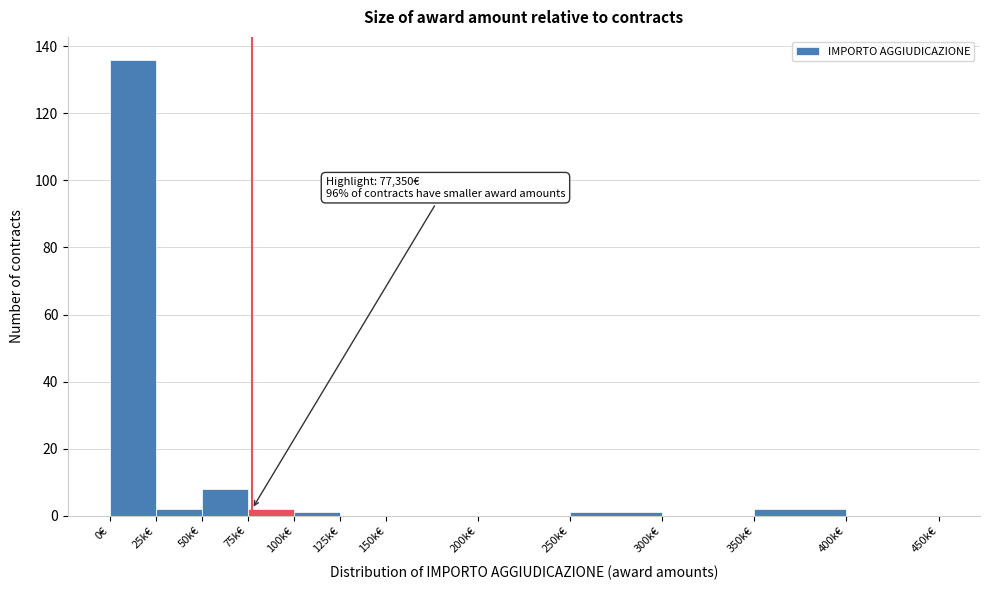

Reading left to right, extract all data points from this chart.

0€=136	25k€=2	50k€=8	75k€=2	100k€=1	125k€=0	150k€=0	200k€=0	250k€=1	300k€=0	350k€=2	400k€=0